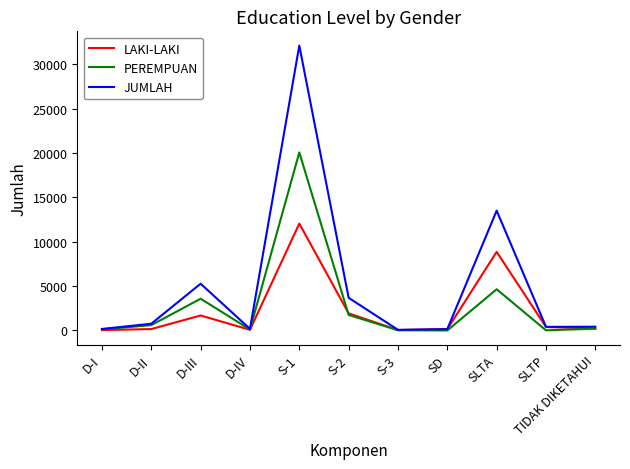

True or false: LAKI-LAKI and PEREMPUAN intersect in this chart.

True